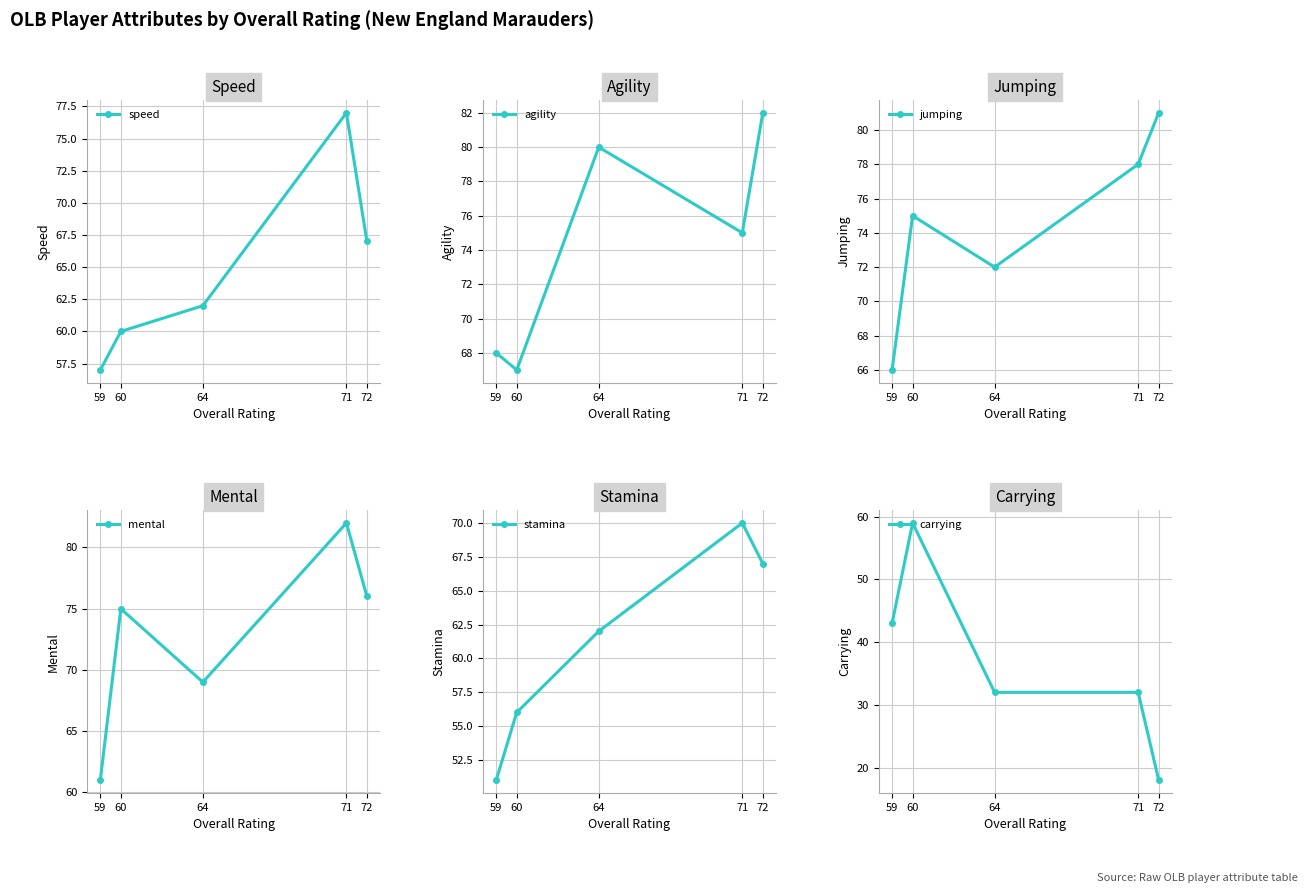

How many intersections are there between speed and agility?

2